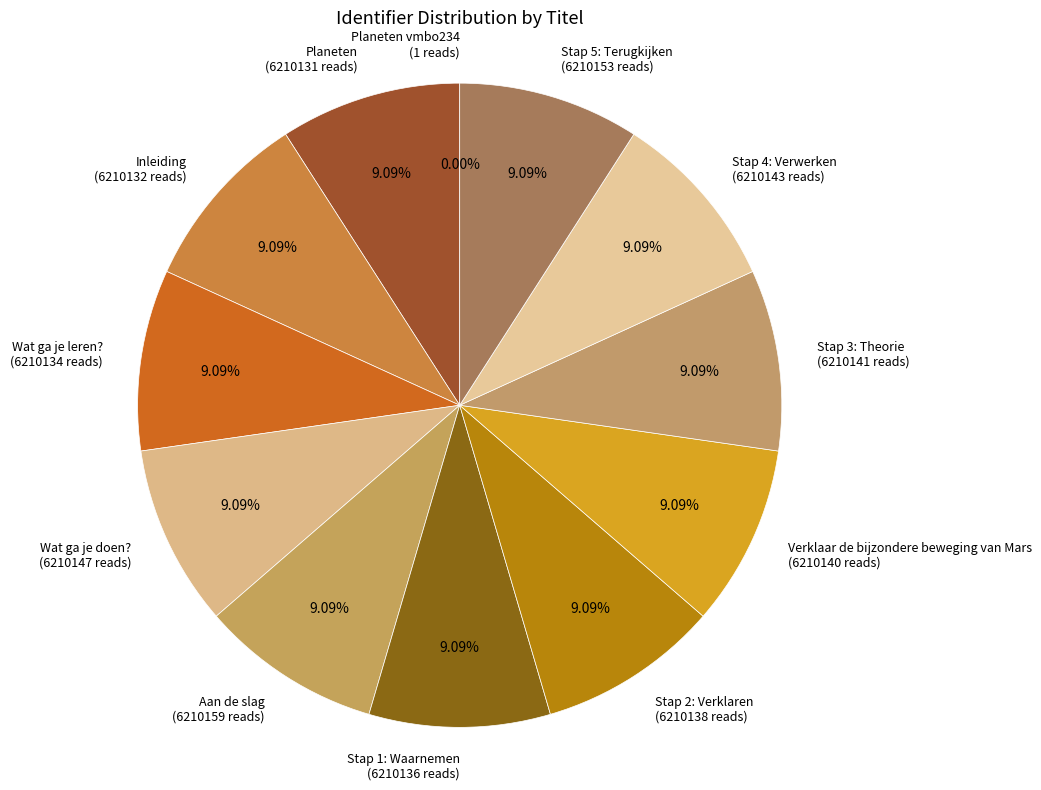

Is it true that Planeten vmbo234 is 10% of the pie?

False